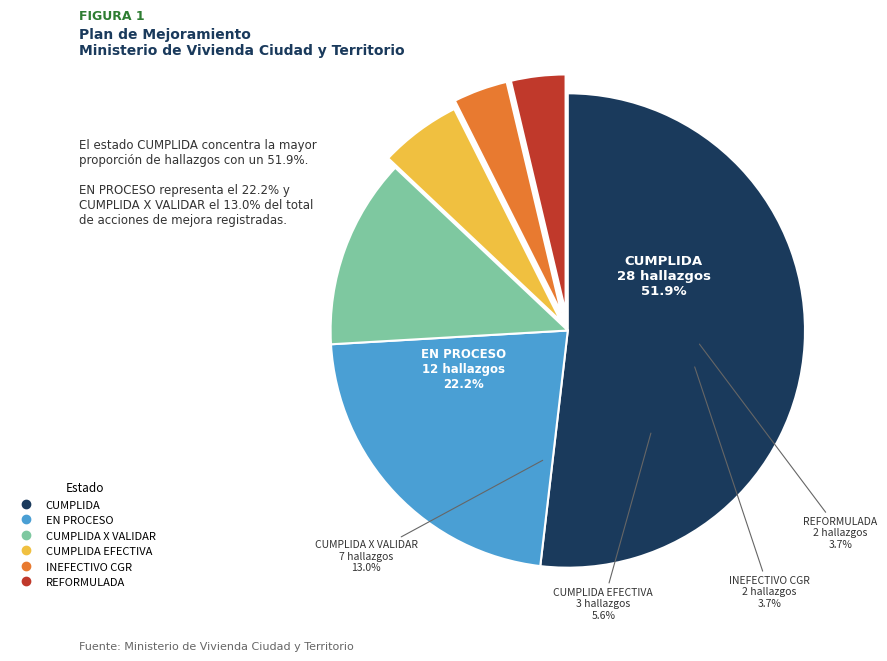

How many slices are in this pie chart?

2